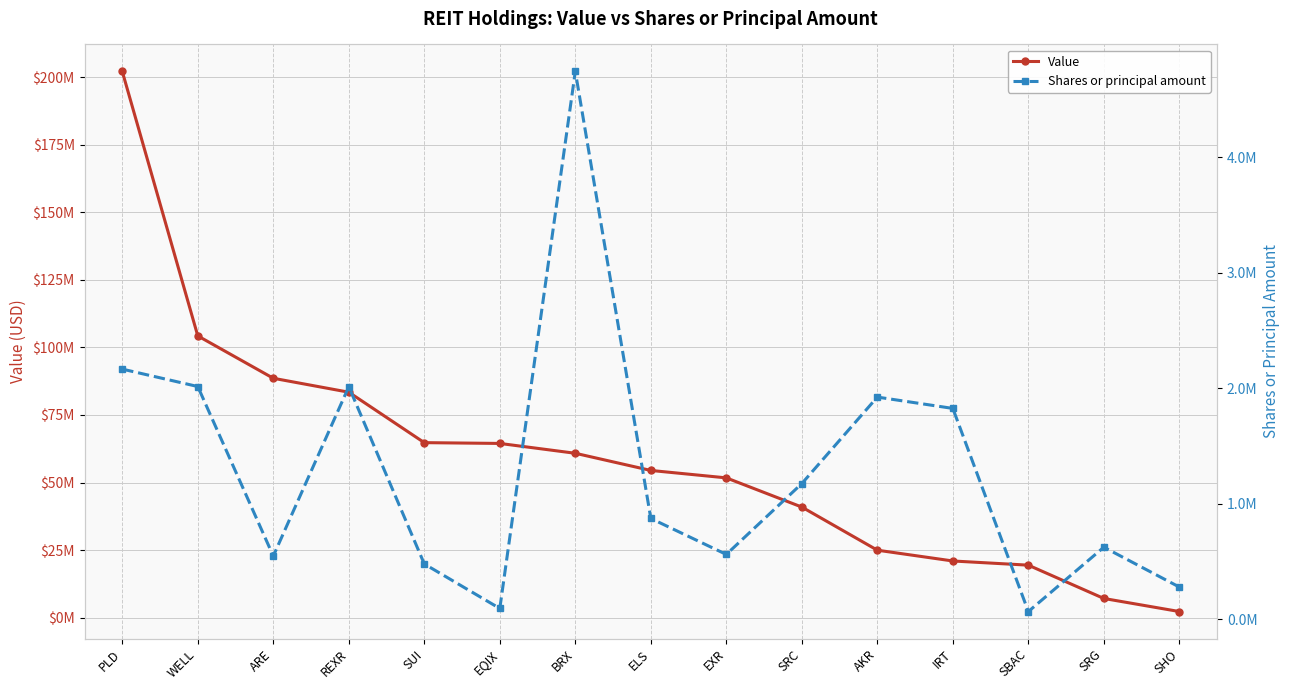

How many values in the Shares or principal amount series are below 871848?

7